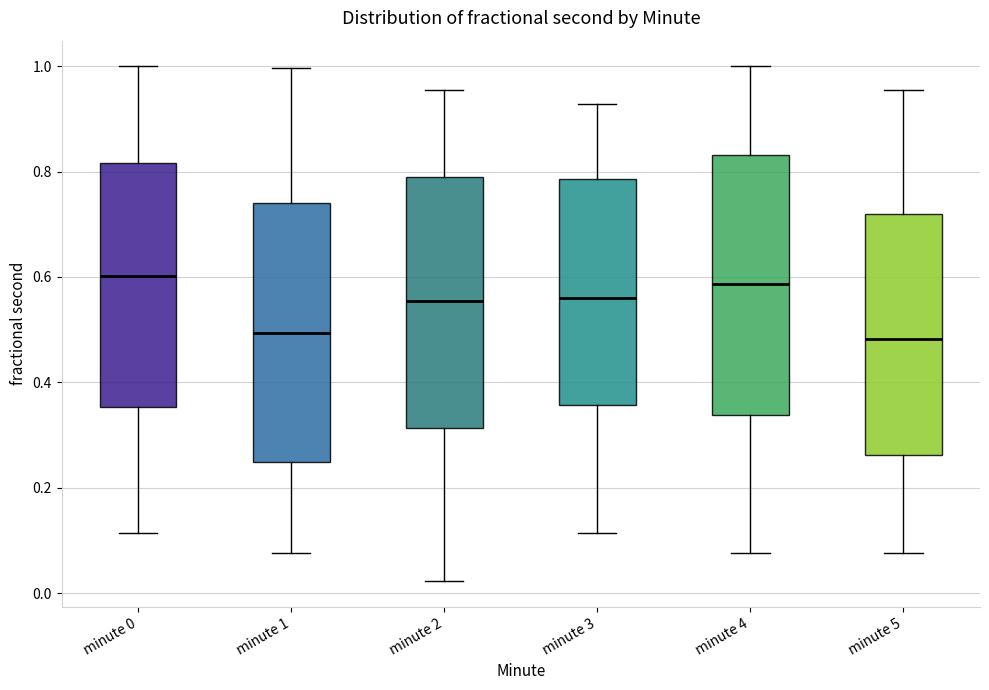

Reading left to right, transcribe this box plot: for each box, give where its median line is, the range the box spans, and where its two whiskers end, as read against the y-axis. The values are not printed on the chart, so give them approximately, as read against the axis.

minute 0: median 0.60, box 0.36 to 0.82, whiskers 0.12 to 1.00
minute 1: median 0.50, box 0.24 to 0.74, whiskers 0.08 to 1.00
minute 2: median 0.56, box 0.32 to 0.78, whiskers 0.02 to 0.96
minute 3: median 0.56, box 0.36 to 0.78, whiskers 0.12 to 0.92
minute 4: median 0.58, box 0.34 to 0.84, whiskers 0.08 to 1.00
minute 5: median 0.48, box 0.26 to 0.72, whiskers 0.08 to 0.96